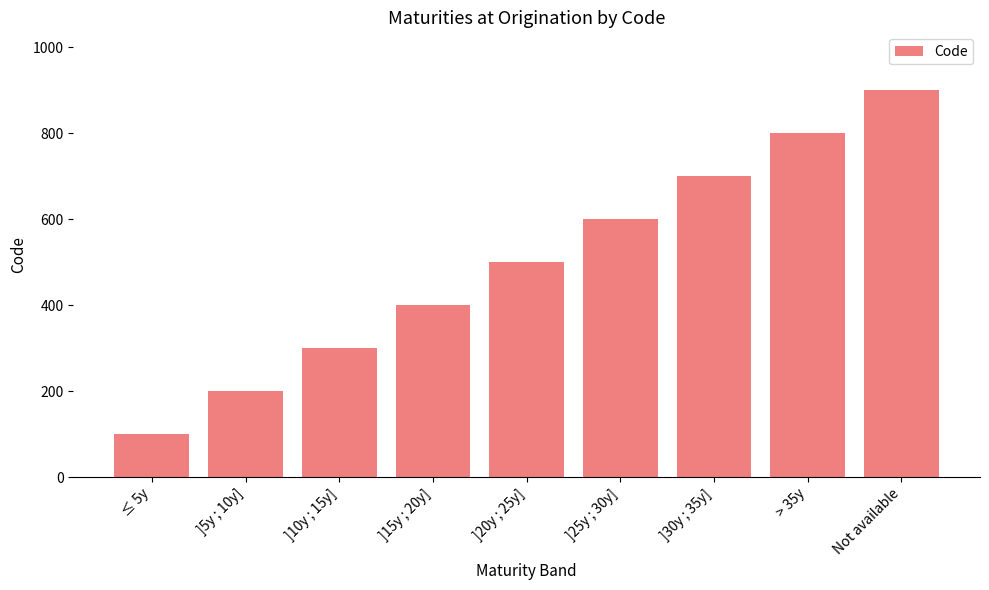

What is the label of the 5th bar from the right?

]20y ; 25y]